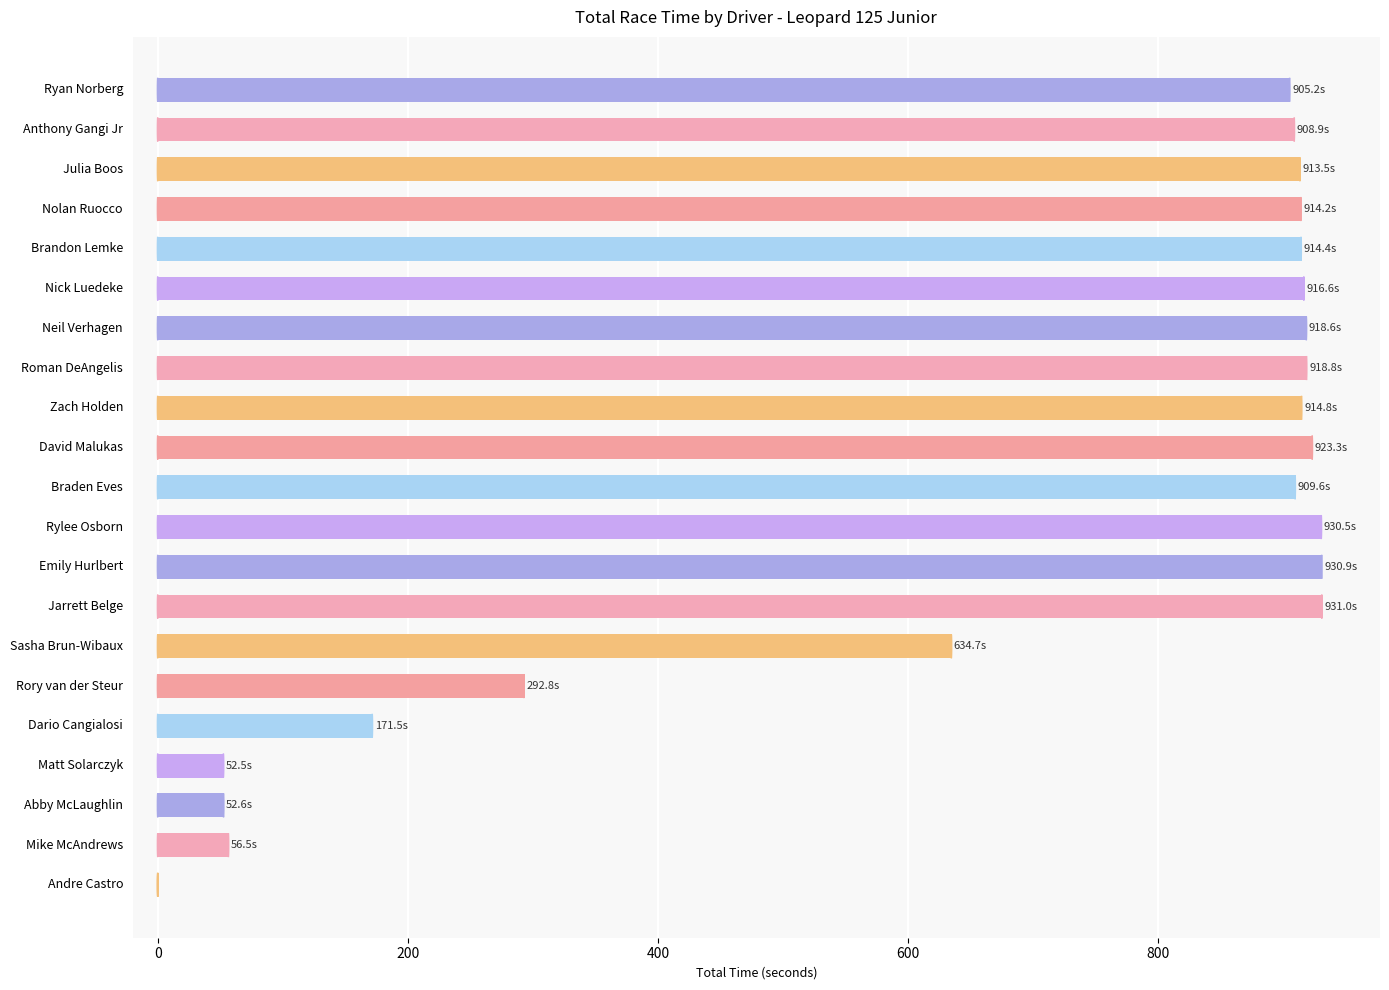

What is the greatest value displayed?

931.0